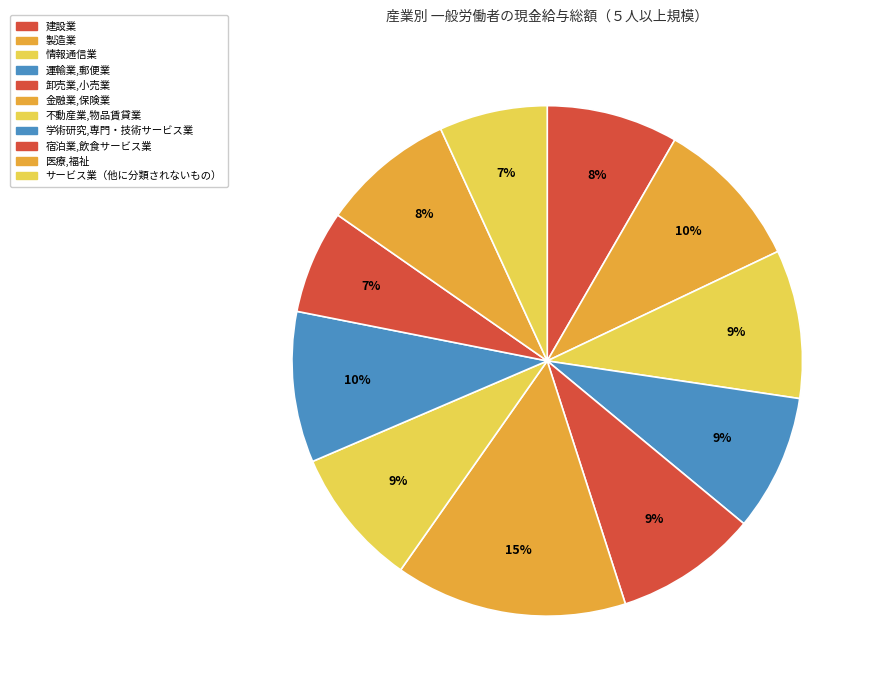

How many segments does this pie chart have?

11